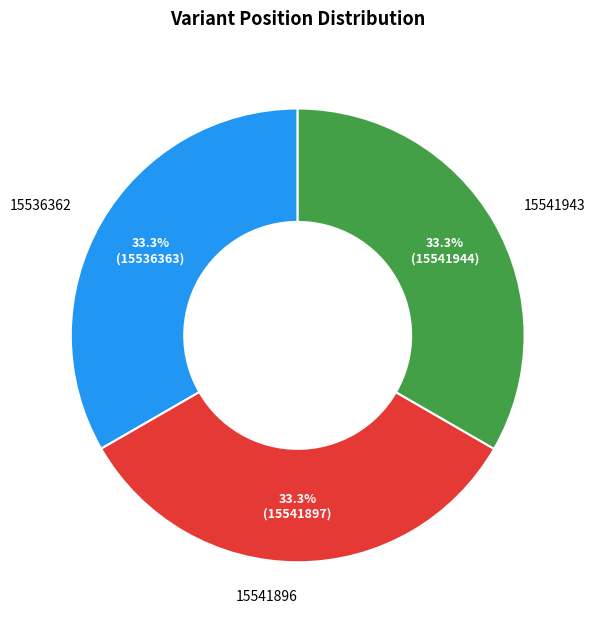

Count the number of slices in the pie.

3